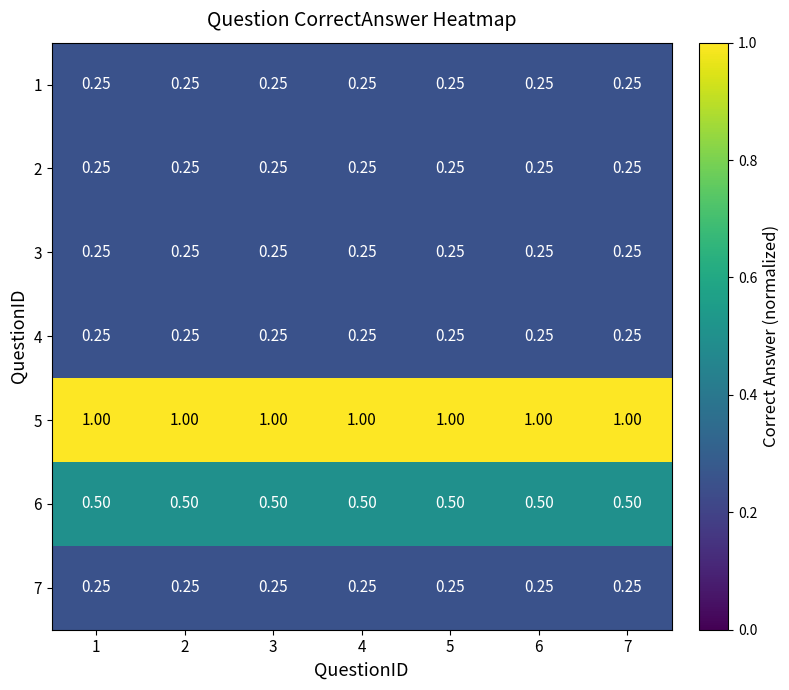

Rank the series at 3 from lowest to highest value.

1, 2, 3, 4, 7, 6, 5